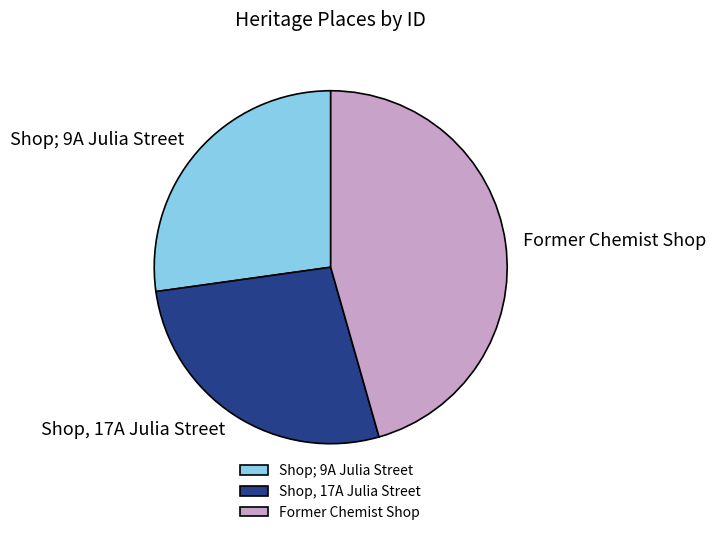

Combined, do Shop; 9A Julia Street and Former Chemist Shop account for over 50%?

Yes